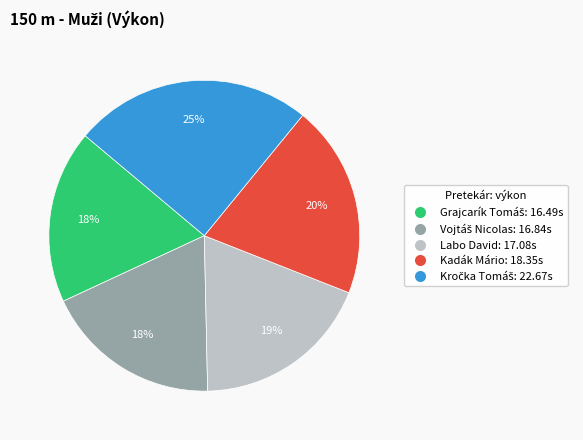

What percentage is the Labo David slice, to the nearest percent?

19%